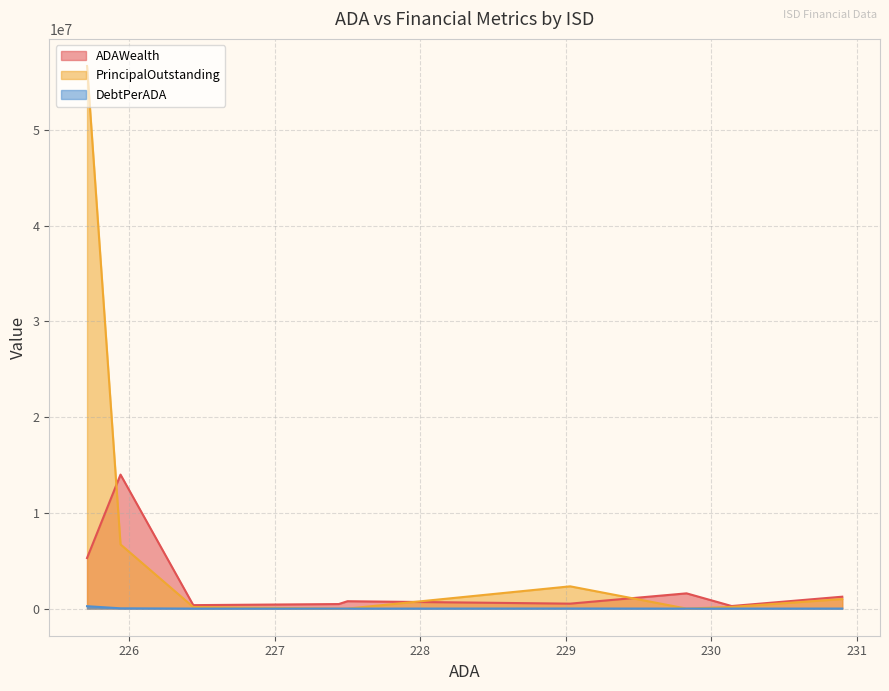

Rank the series by their average value, from lowest to highest.

DebtPerADA, ADAWealth, PrincipalOutstanding